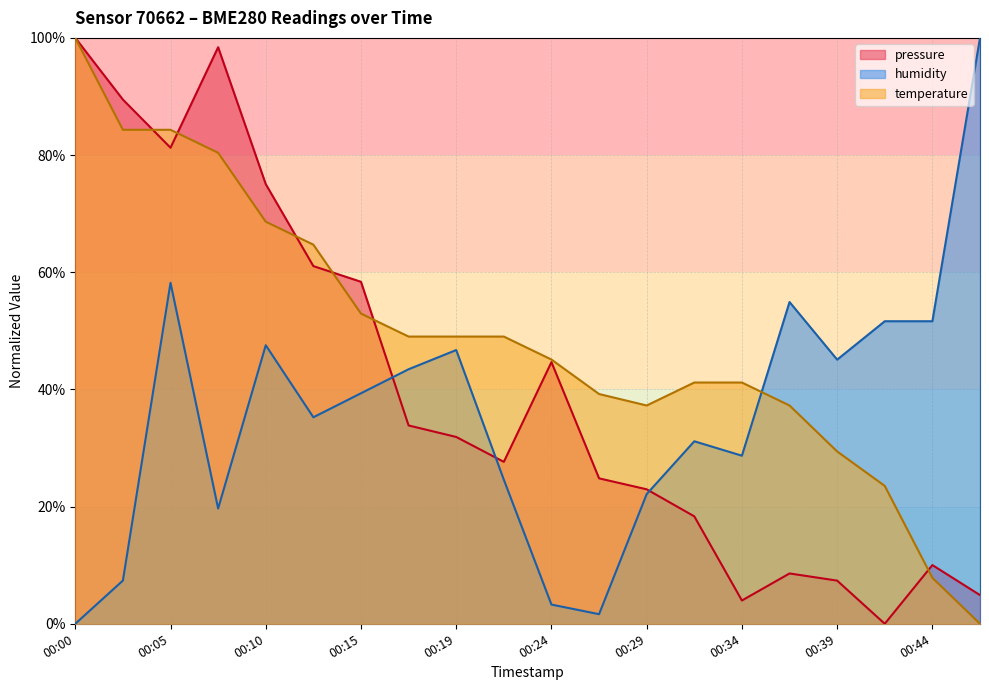

In humidity, how many points are lower than both neighbors (excluding endpoints)?

5